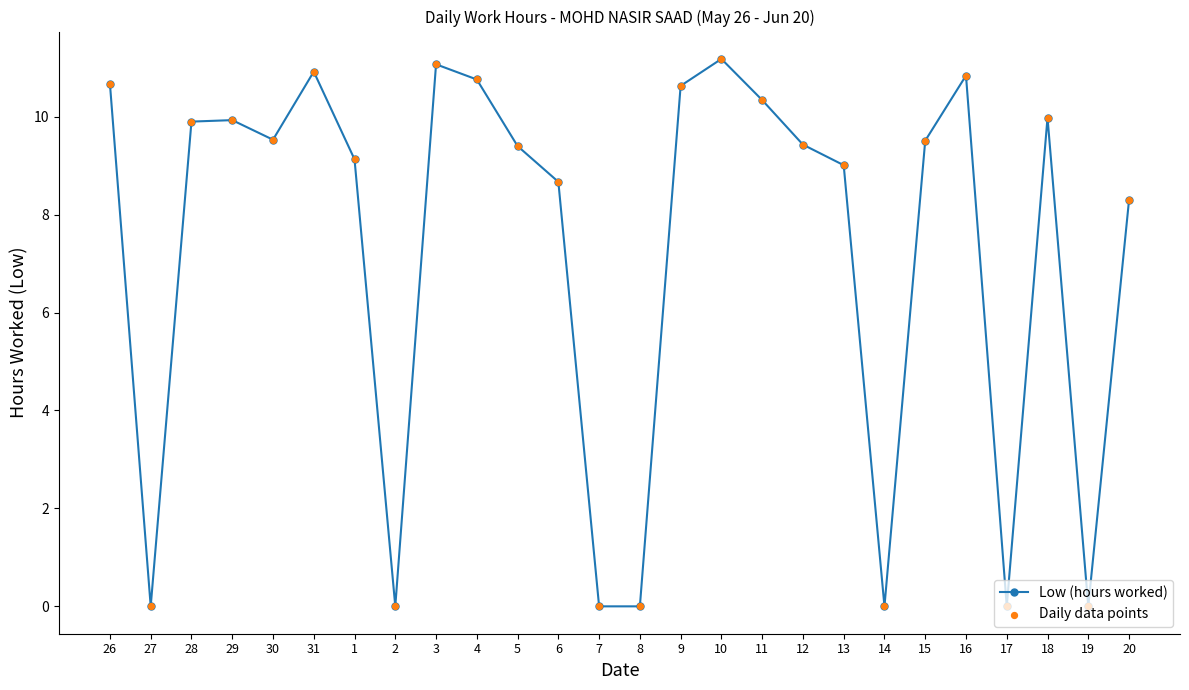

Where is the data nearest to the value 5?

20